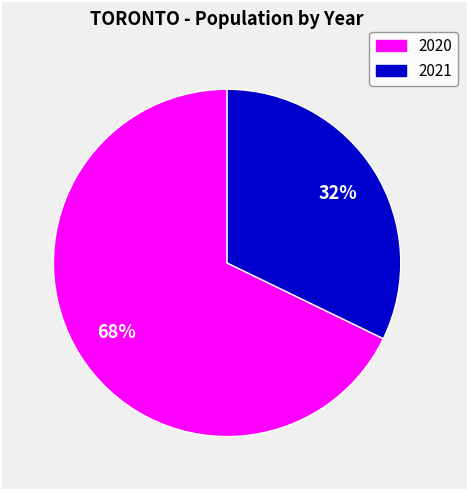

Is there a majority slice in this chart?

Yes